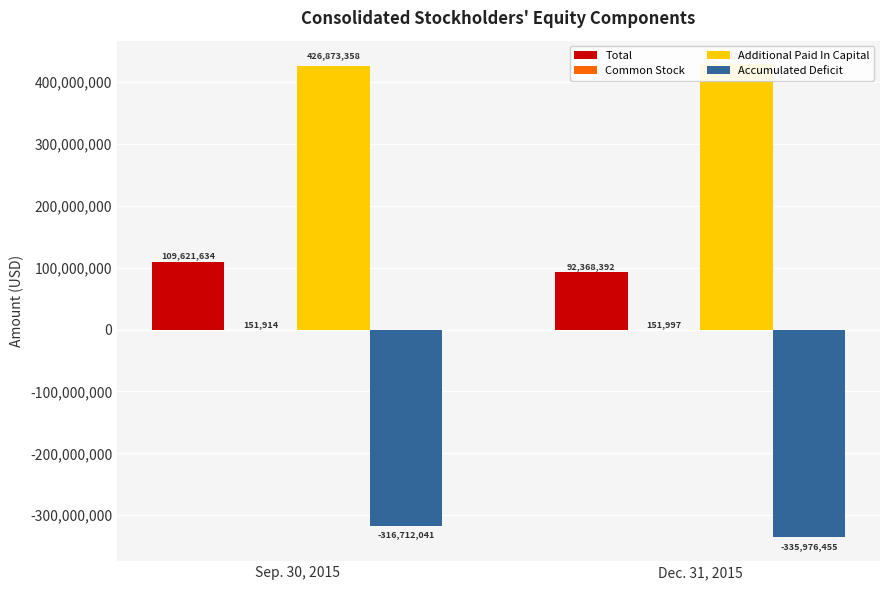

List the series in order of their peak value, lowest first.

Accumulated Deficit, Common Stock, Total, Additional Paid In Capital